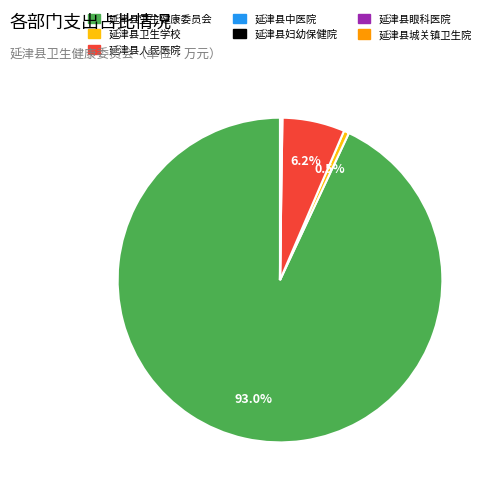

Which has a higher value, 延津县卫生学校 or 延津县卫生健康委员会?

延津县卫生健康委员会